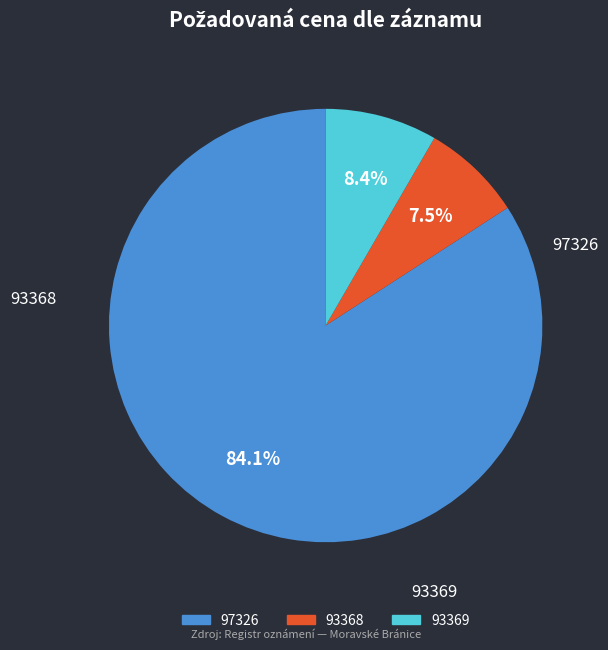

True or false: 93368 accounts for 1% of the total.

False